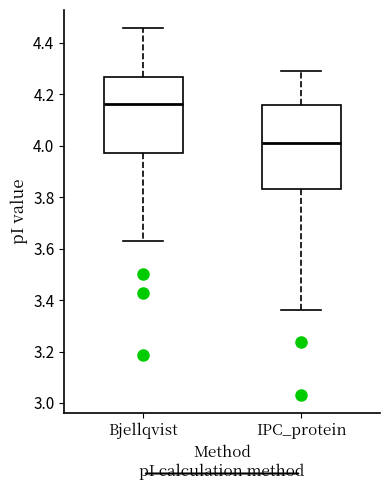

Comparing the boxes themselves (not the whiskers), which one is the tallest?

IPC_protein